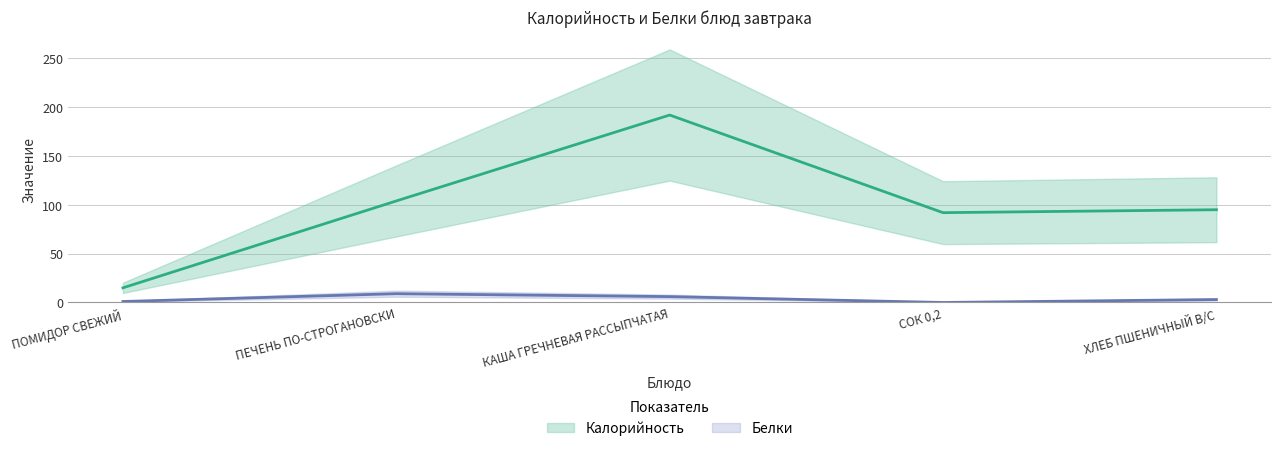

True or false: Калорийность and Белки intersect in this chart.

False